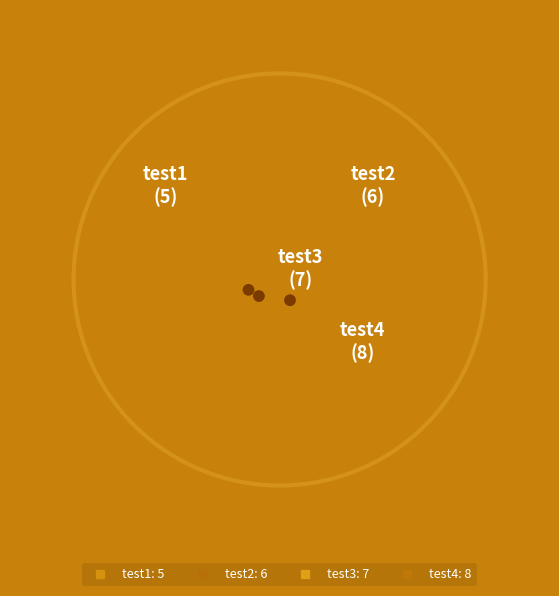

To the nearest percent, what is the difference between the test1 and test2 slice percentages?

4%